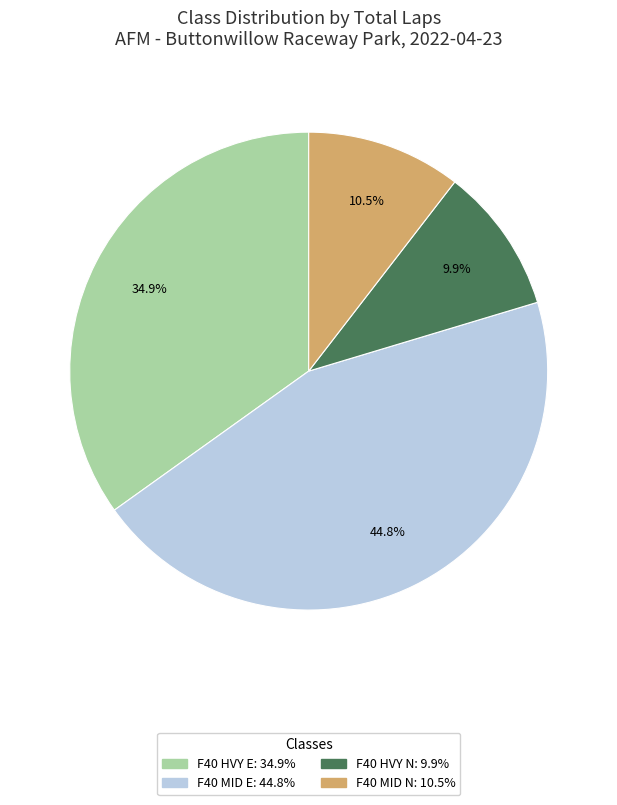

Does any single category account for the majority?

No